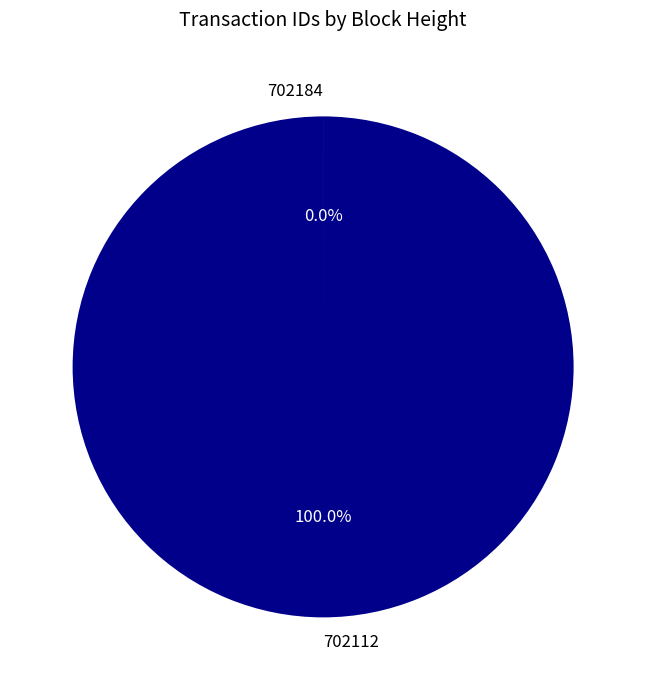

Which category has the biggest portion of the pie?

702112